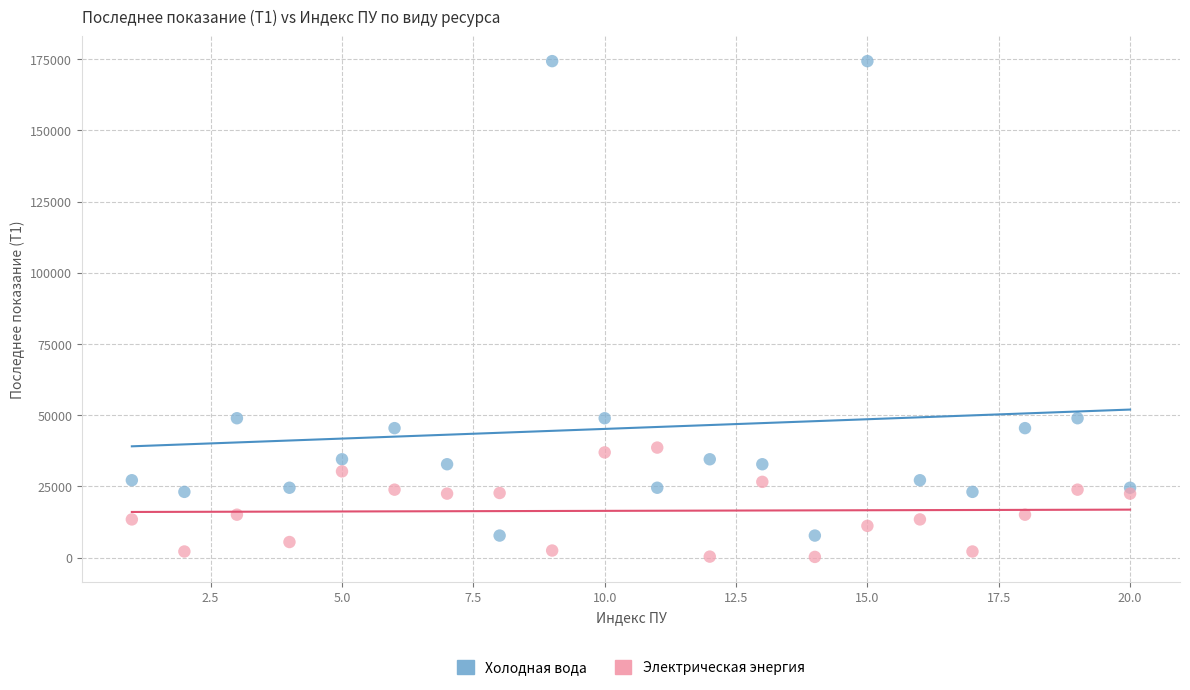

Which series contains the highest Y value?

Холодная вода